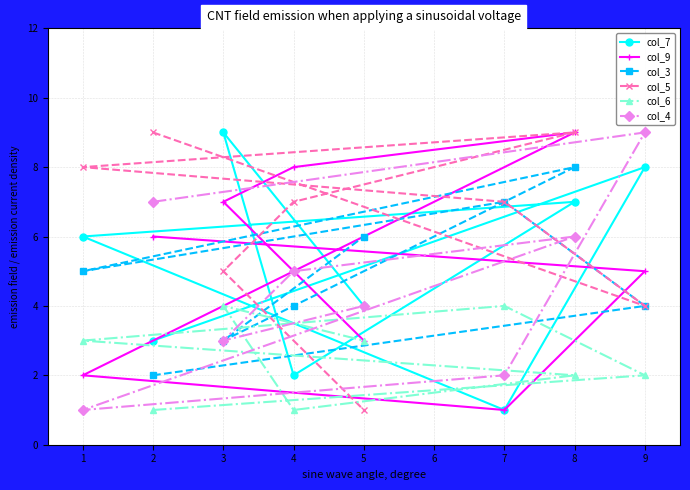

What is the difference between the maximum and minimum values in the col_6 series?

3